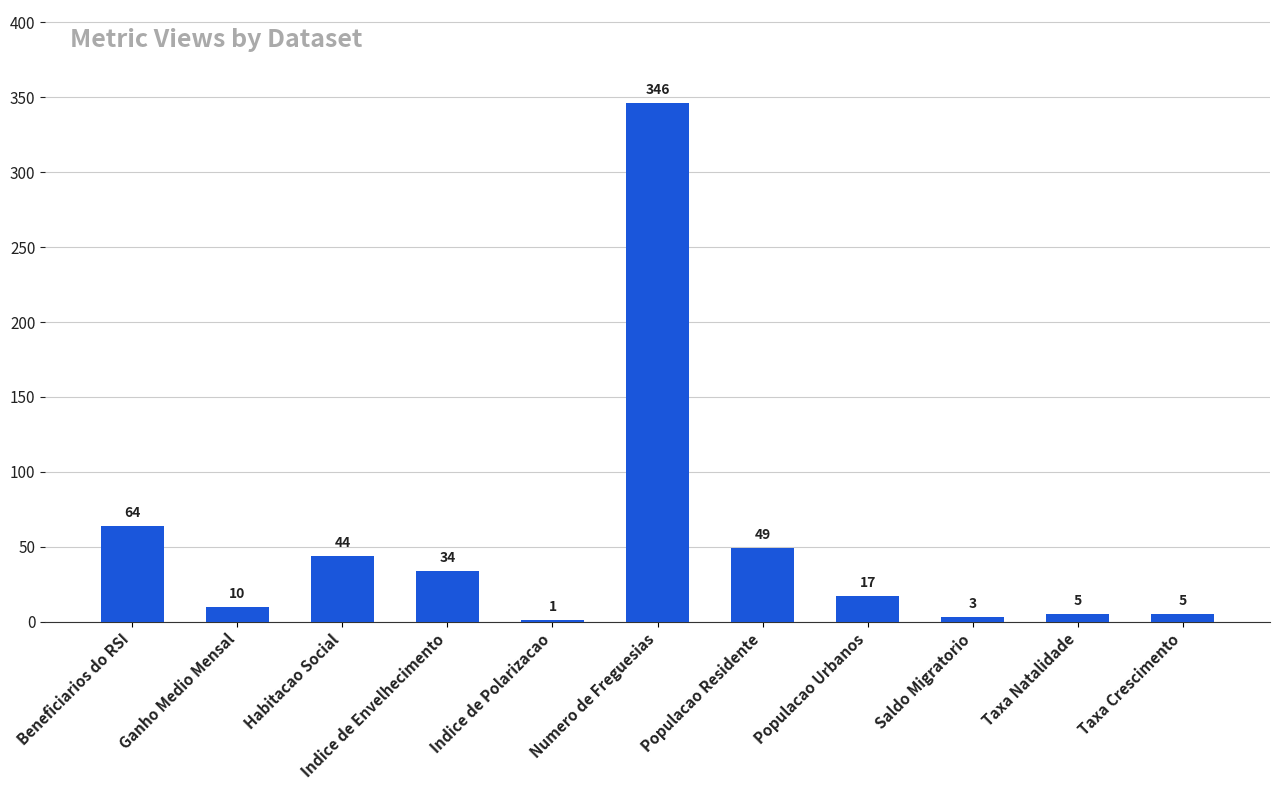

Reading left to right, transcribe all the data shown in this chart.

Beneficiarios do RSI=64	Ganho Medio Mensal=10	Habitacao Social=44	Indice de Envelhecimento=34	Indice de Polarizacao=1	Numero de Freguesias=346	Populacao Residente=49	Populacao Urbanos=17	Saldo Migratorio=3	Taxa Natalidade=5	Taxa Crescimento=5